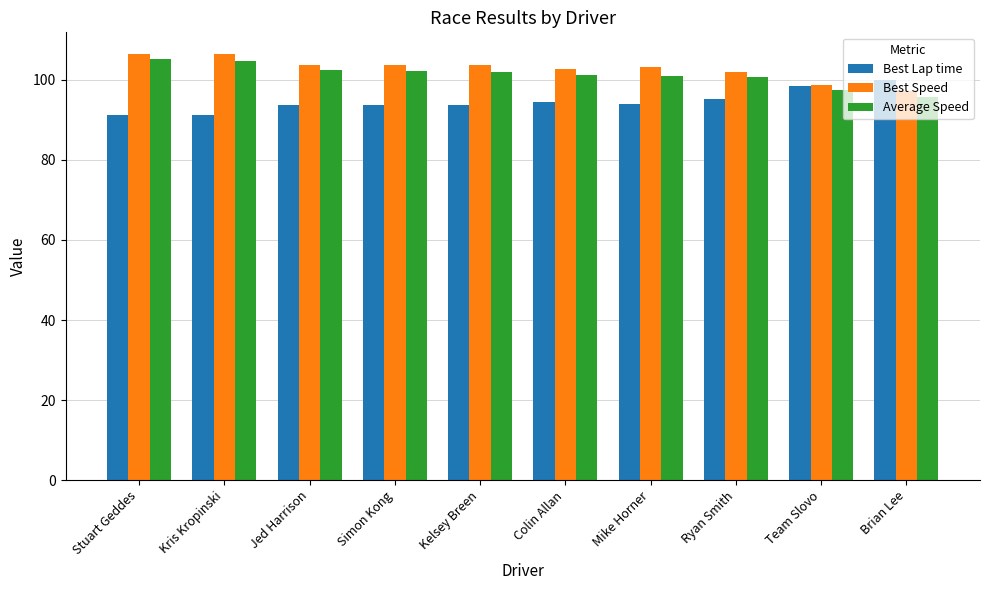

Does the chart contain any negative values?

No